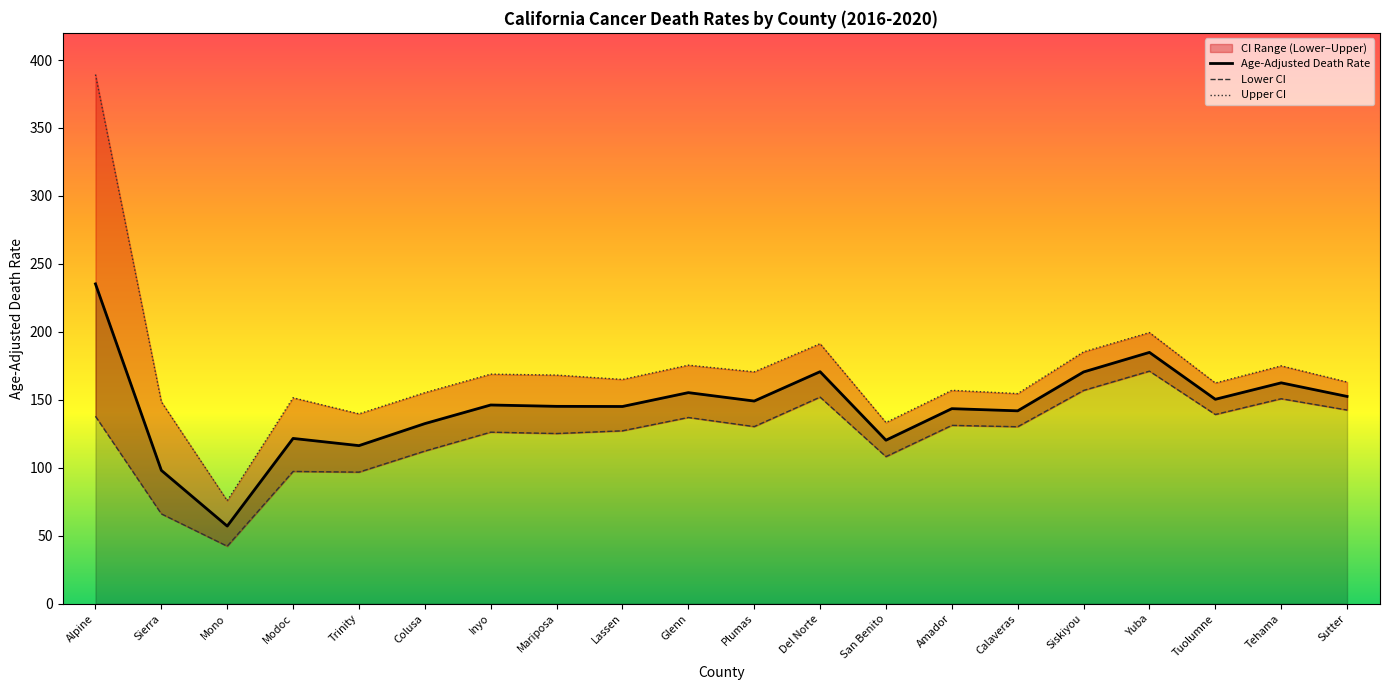

What is the maximum value for Age-Adjusted Death Rate?

235.3